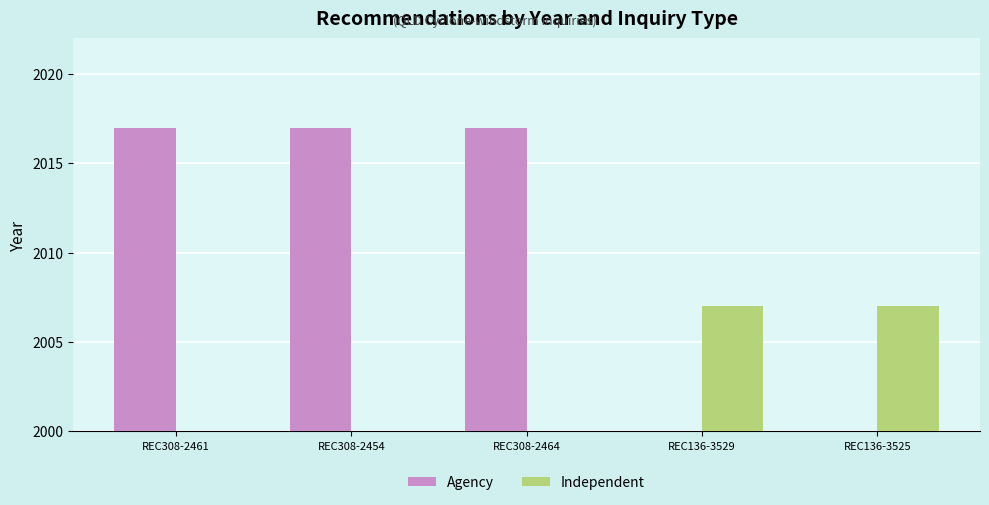

What is the total value across all series at REC308-2454?

2017